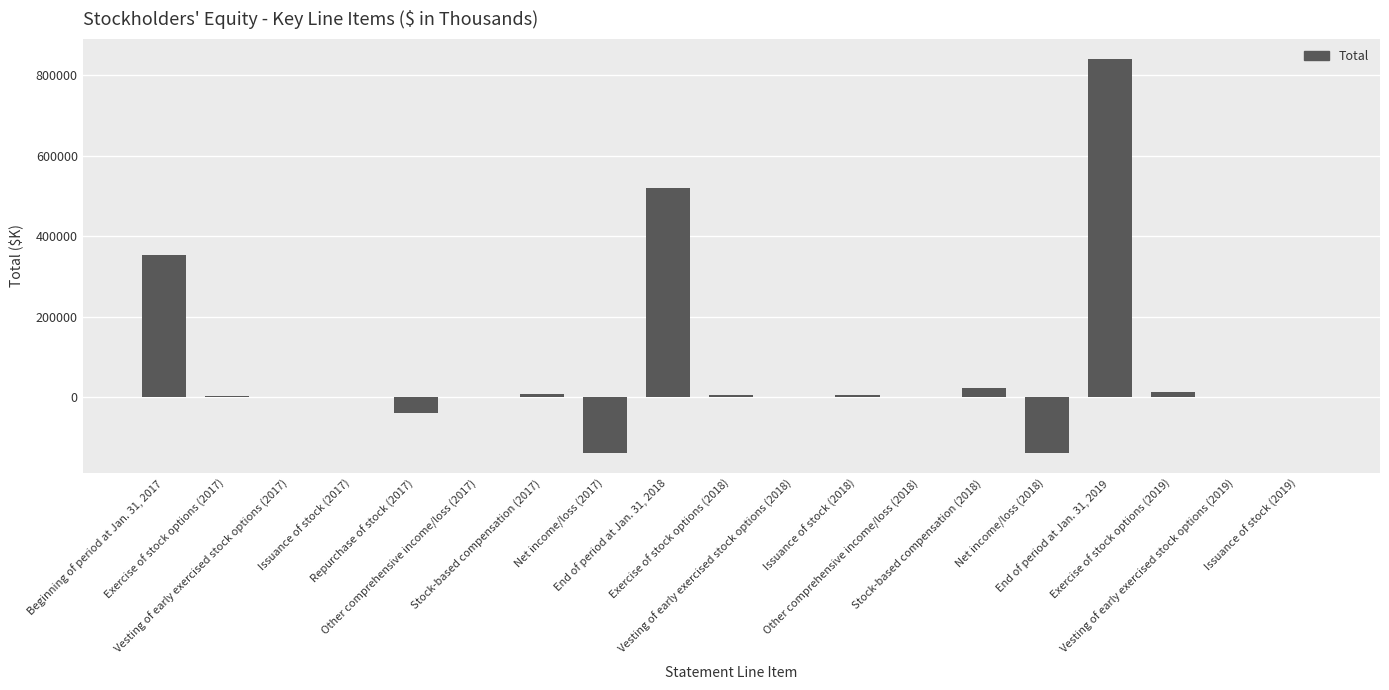

What is the sum of all values?

1454871